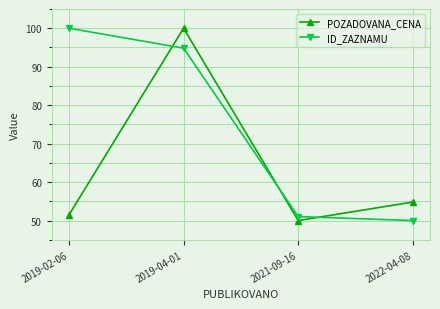

Where does the POZADOVANA_CENA series first go above 54?

2019-04-01